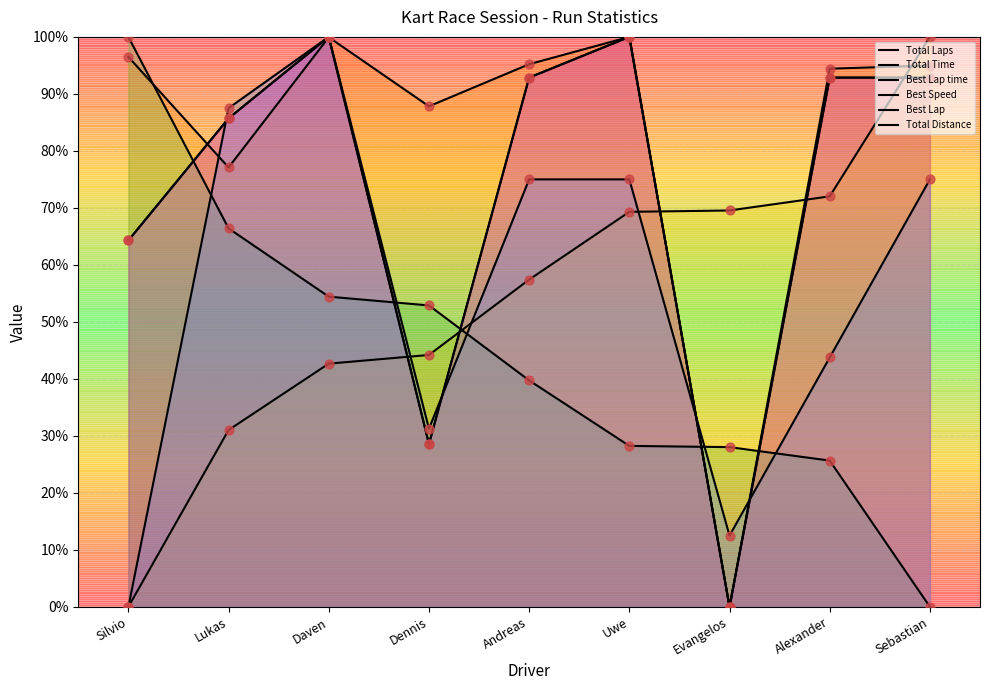

What are all the series names shown in the legend?

Total Laps, Total Time, Best Lap time, Best Speed, Best Lap, Total Distance